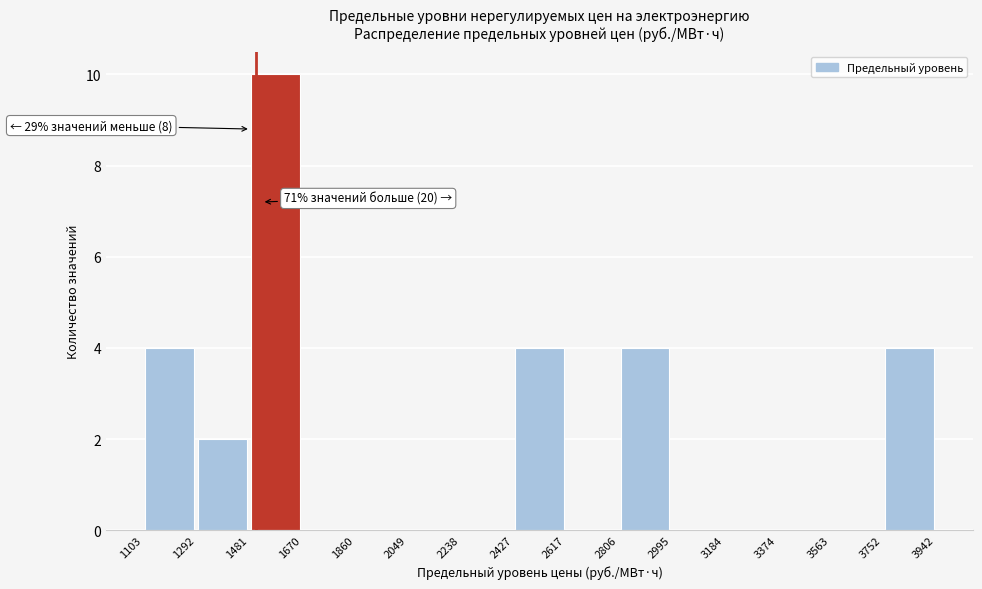

Which range on the x-axis has the tallest bar?

1481 to 1670